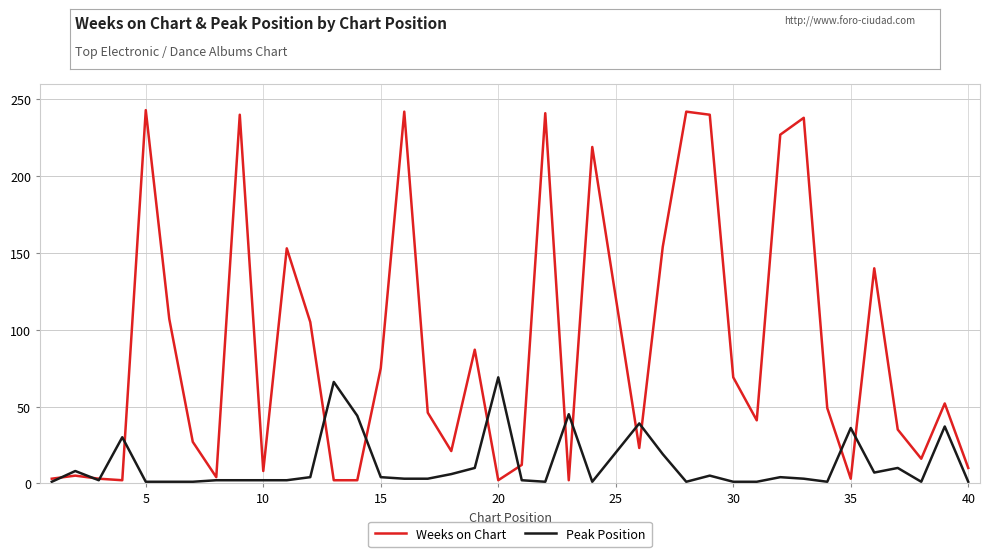

What is the sum of all Weeks on Chart values?

3390